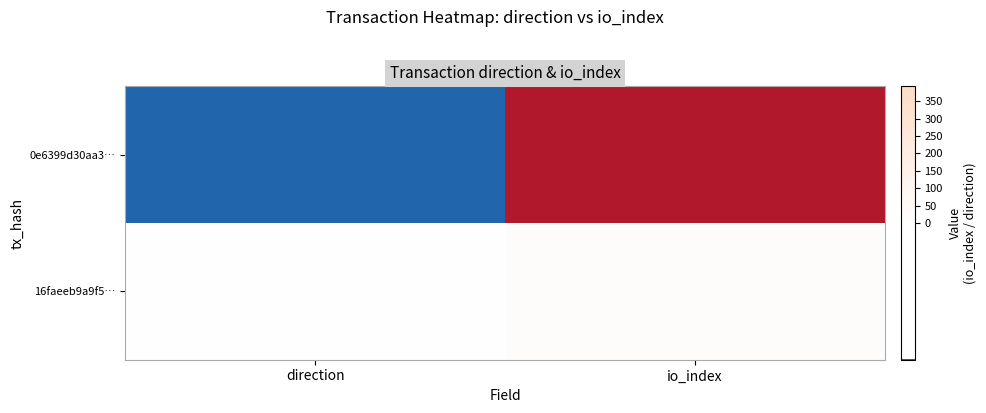

At which category is the sum across all series the highest?

io_index